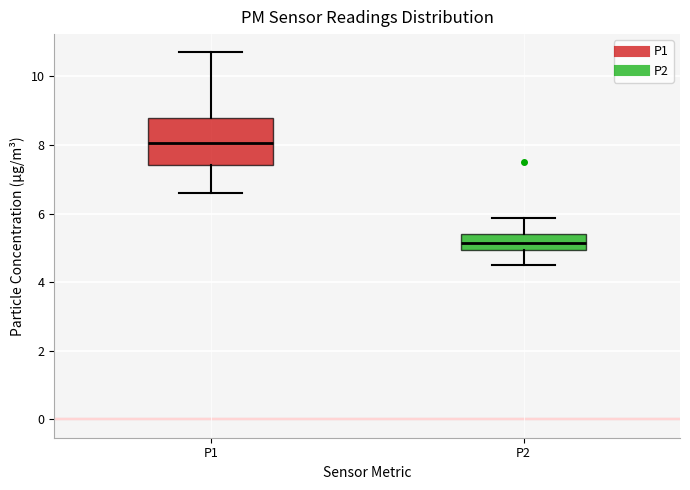

Where does the lower whisker of the box for P1 end on the y-axis? The values are not printed on the chart, so give them approximately, as read against the axis.

6.6